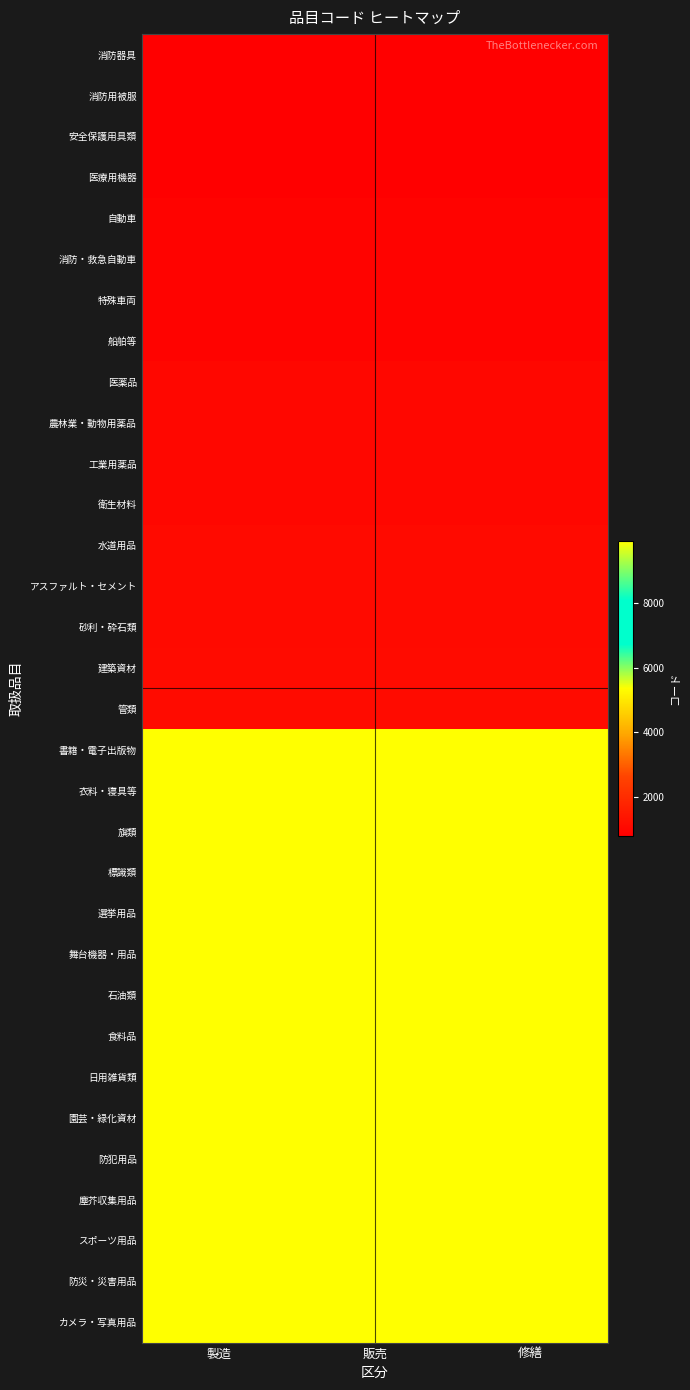

At which category is the sum across all series the highest?

製造